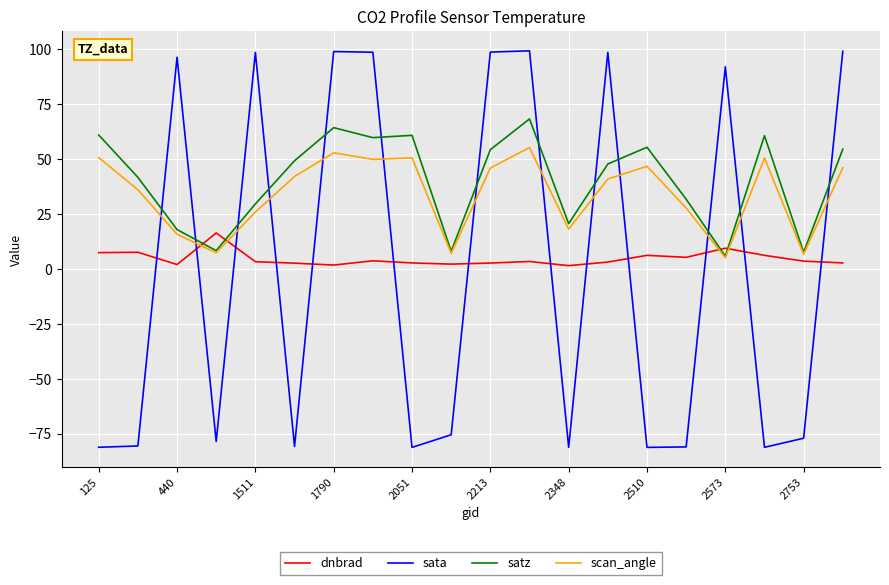

After their last crossing, which series has the higher values: sata or satz?

sata